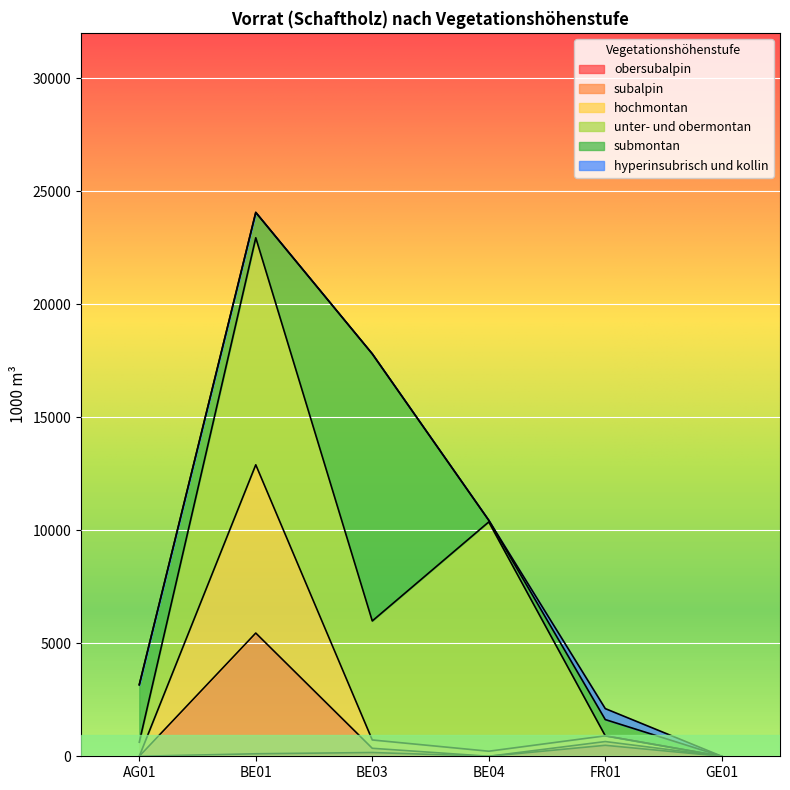

At which category is the sum across all series the highest?

BE01